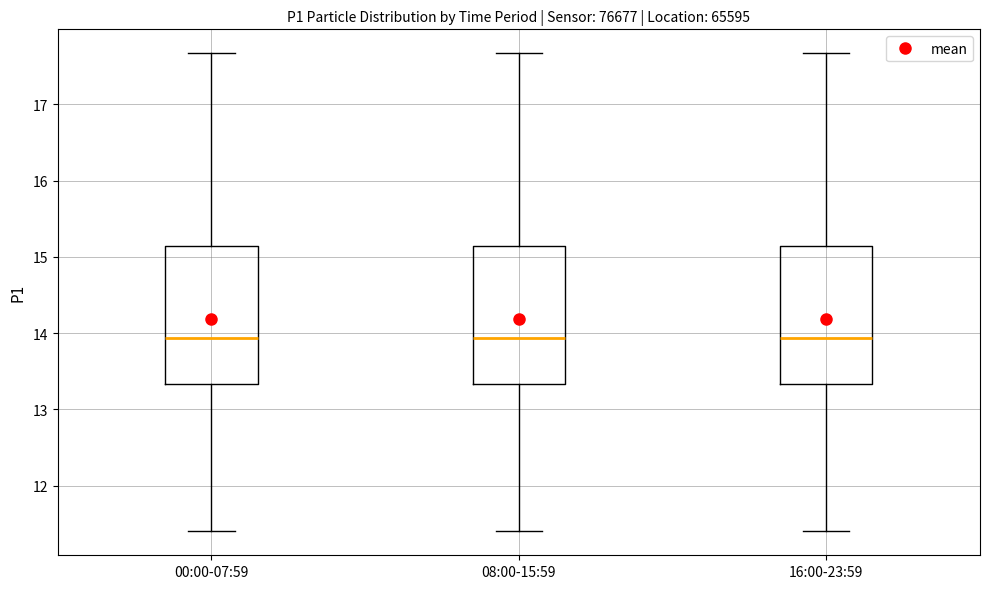

Reading left to right, transcribe this box plot: for each box, give where its median line is, the range the box spans, and where its two whiskers end, as read against the y-axis. The values are not printed on the chart, so give them approximately, as read against the axis.

00:00-07:59: median 13.9, box 13.3 to 15.1, whiskers 11.4 to 17.7
08:00-15:59: median 13.9, box 13.3 to 15.1, whiskers 11.4 to 17.7
16:00-23:59: median 13.9, box 13.3 to 15.1, whiskers 11.4 to 17.7